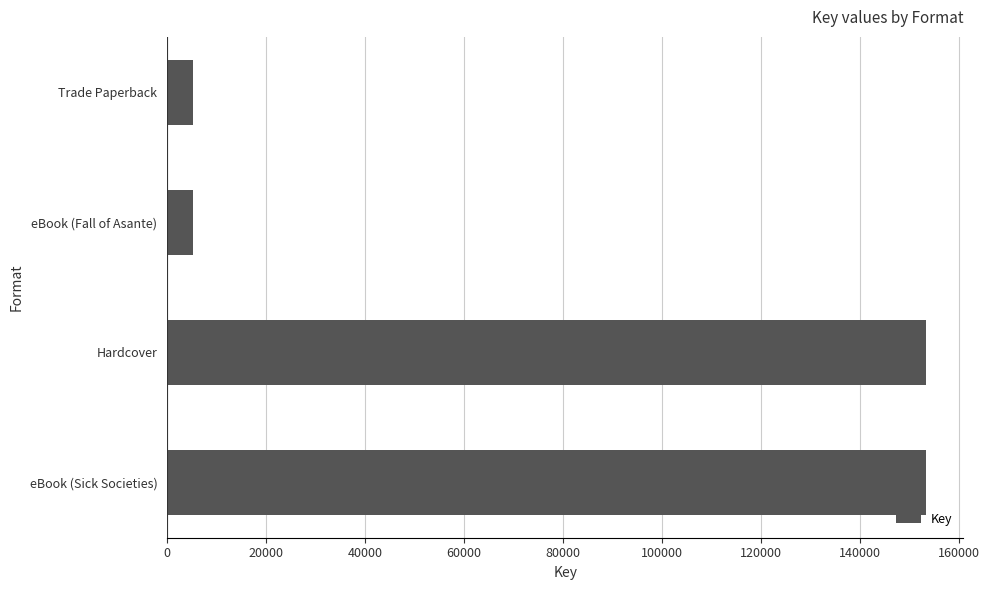

What is the value of the 3rd bar from the top?

153260